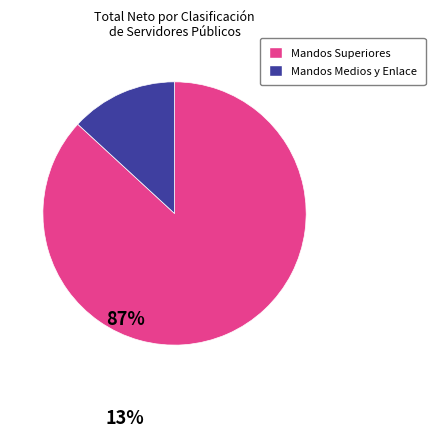

How many slices are in this pie chart?

2